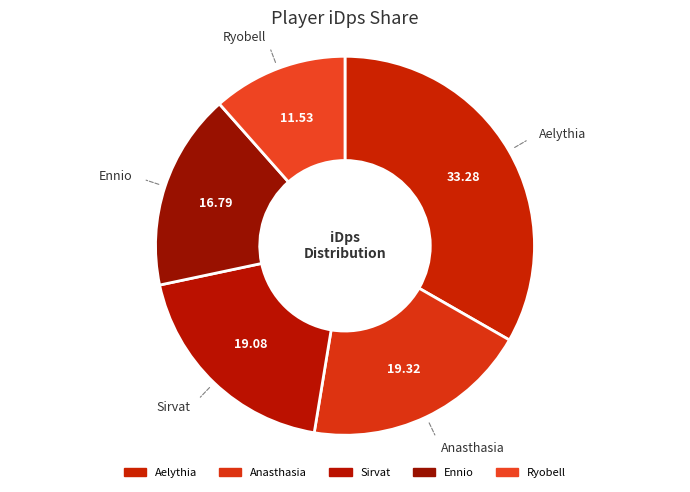

Count the number of slices in the pie.

5